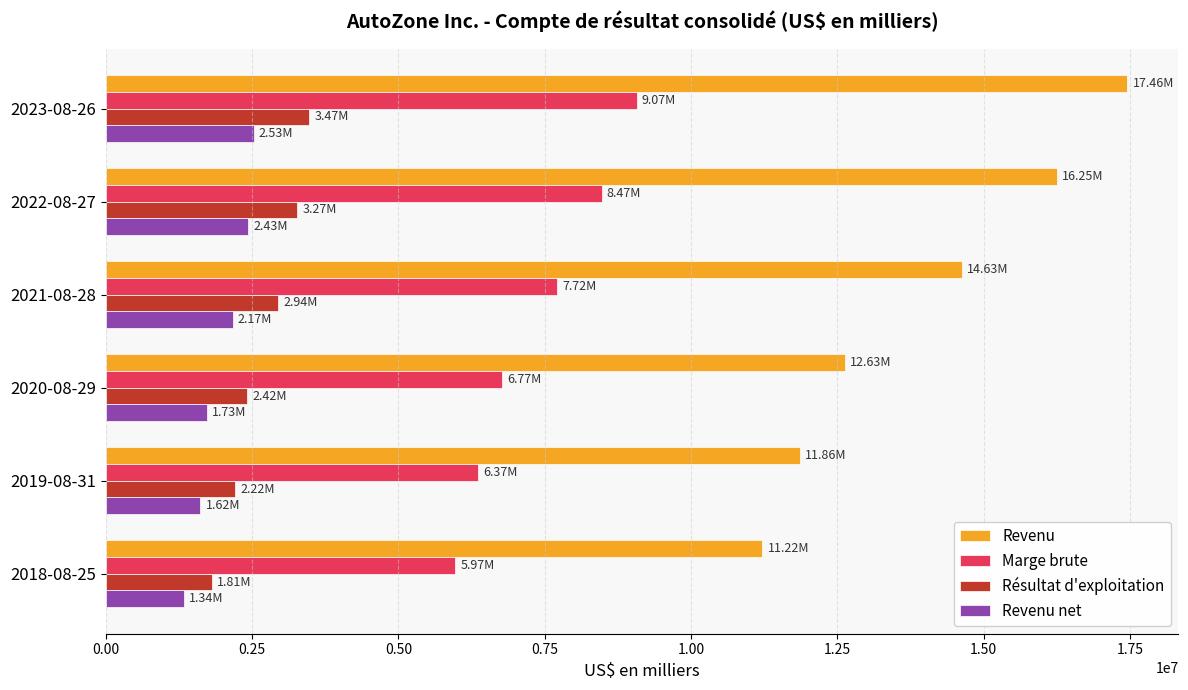

What is the average value of the Marge brute series?

7395060